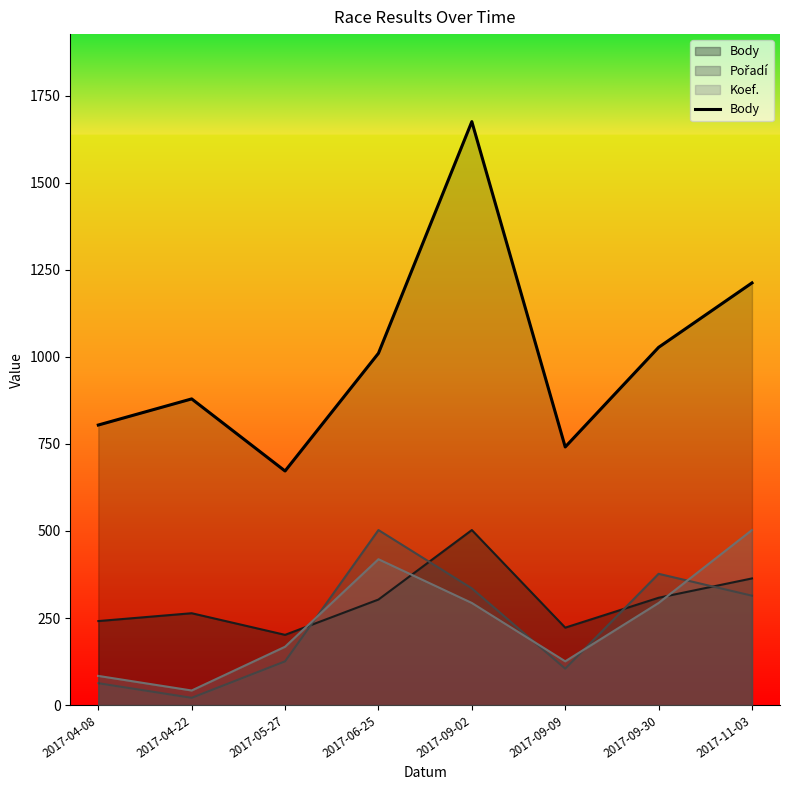

What is the difference between the values at 2017-11-03 and 2017-09-09?

471